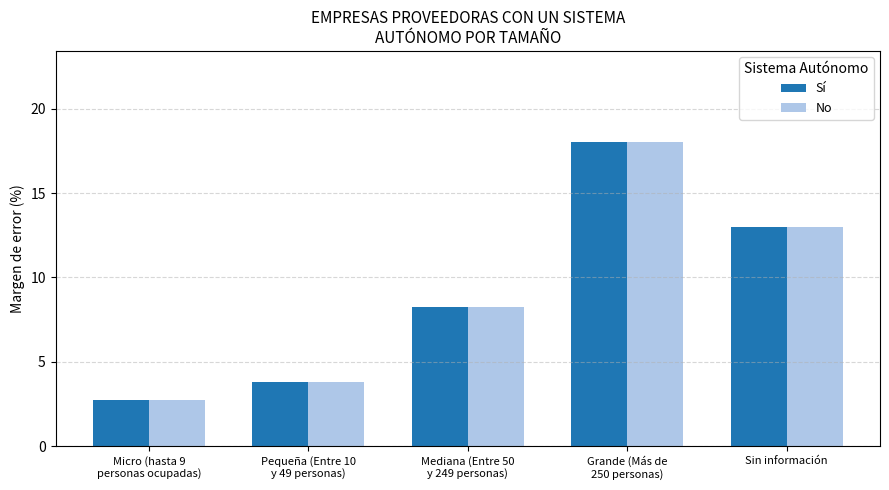

The value of Sí at Mediana (Entre 50
y 249 personas) is 12.0. True or false?

False